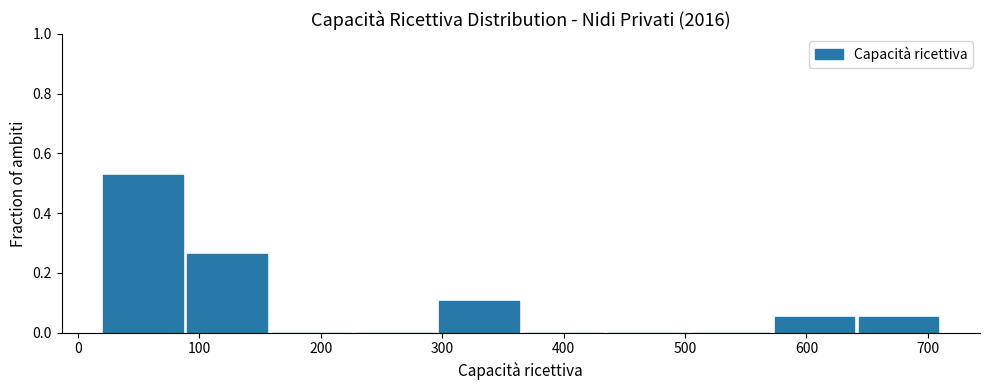

Reading left to right, list every bar in this chart as the range it spans on the x-axis followed by its height. Neither the bar edges nor the heights are printed on the chart, so give them approximately, as read against the axes.

20 to 90: 0.52
90 to 160: 0.26
160 to 230: 0
230 to 300: 0
300 to 370: 0.10
370 to 440: 0
440 to 500: 0
500 to 570: 0
570 to 640: 0.06
640 to 710: 0.06